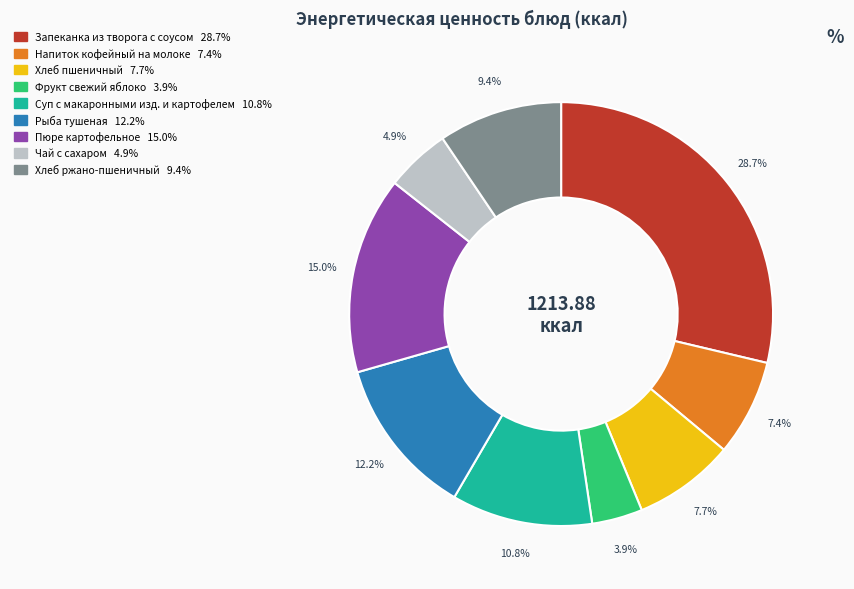

Is there any slice that represents more than half of the pie?

No